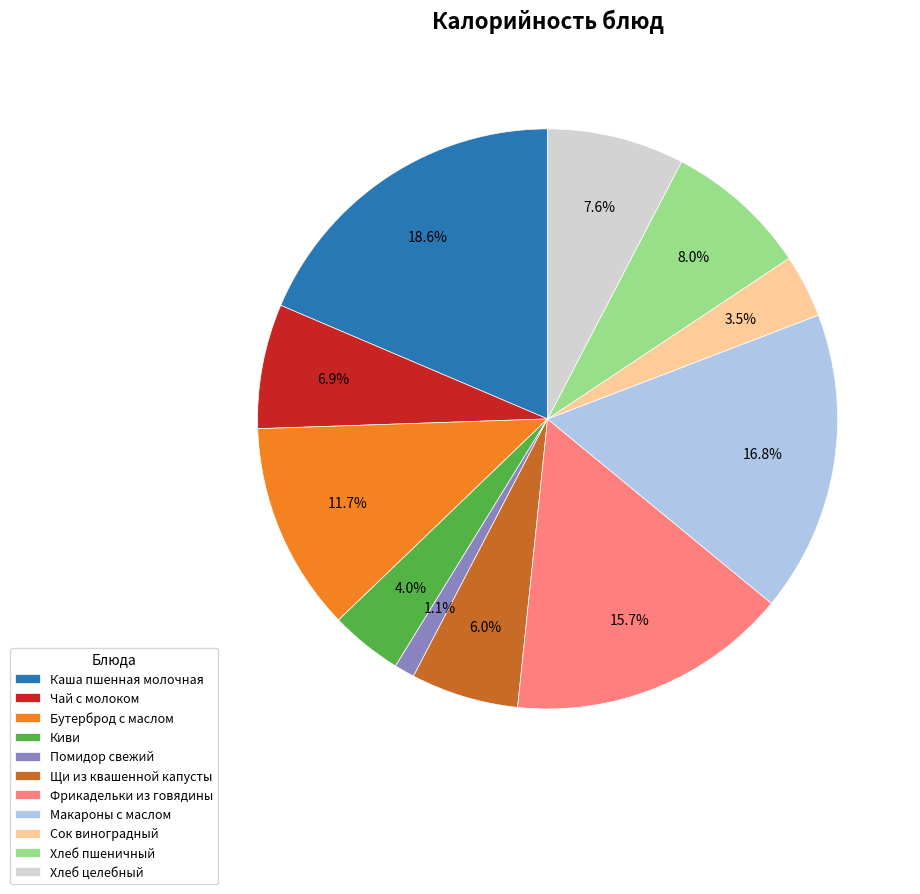

Between Помидор свежий and Фрикадельки из говядины, which is larger?

Фрикадельки из говядины